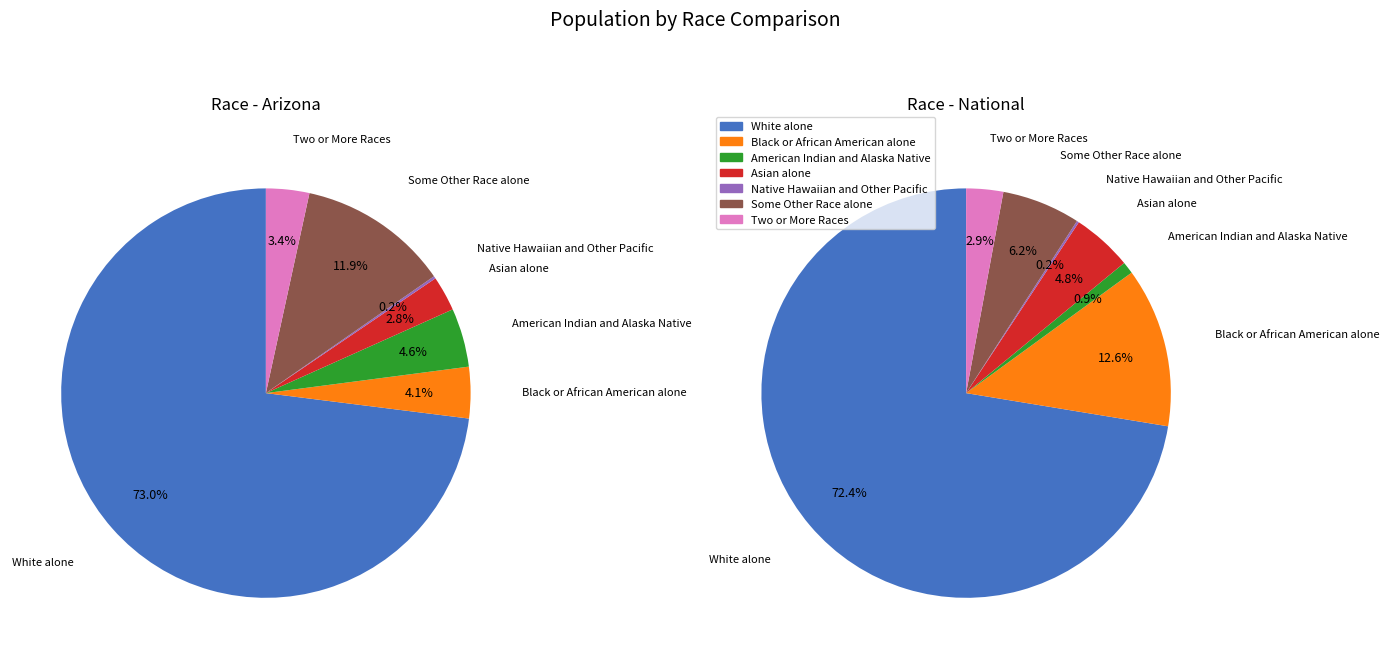

The Some Other Race alone slice represents 17% of the pie. True or false?

False